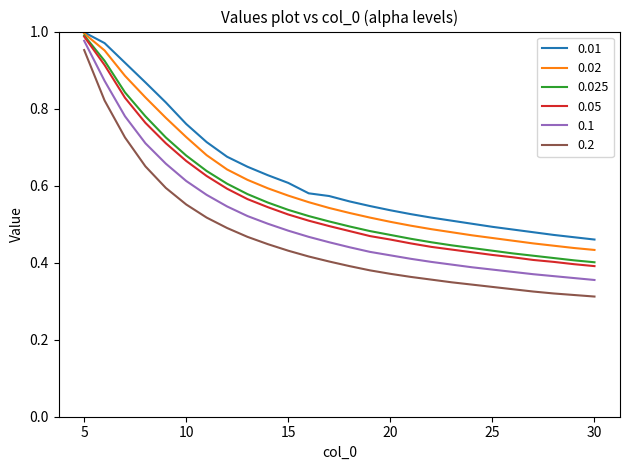

True or false: 0.01 and 0.1 intersect in this chart.

False